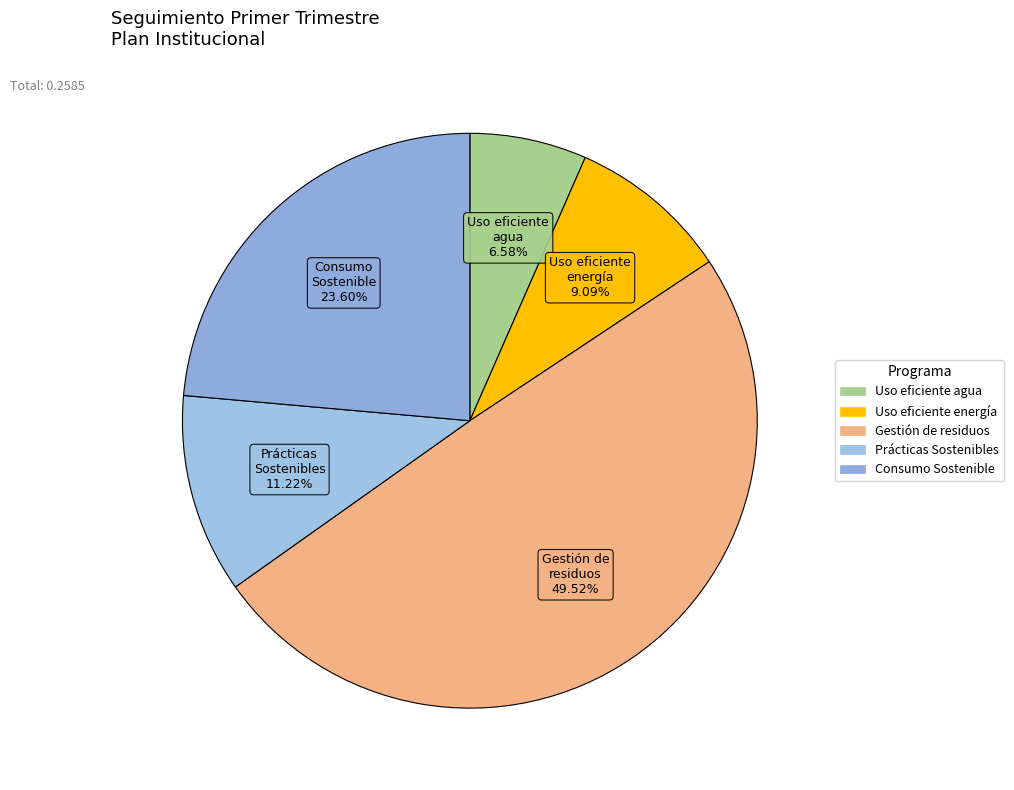

To the nearest percent, what percentage of the pie is Uso eficiente energía?

9%